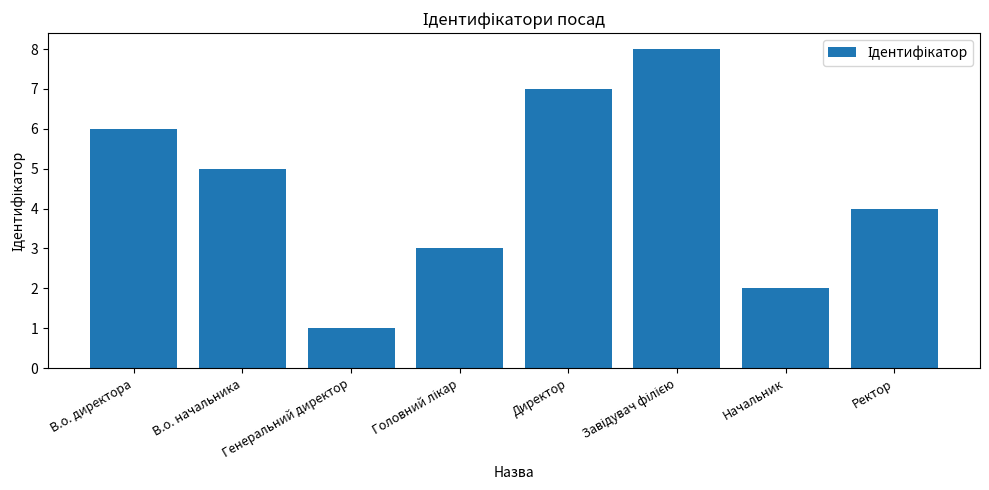

The chart shows a value of 2 at Начальник. True or false?

True